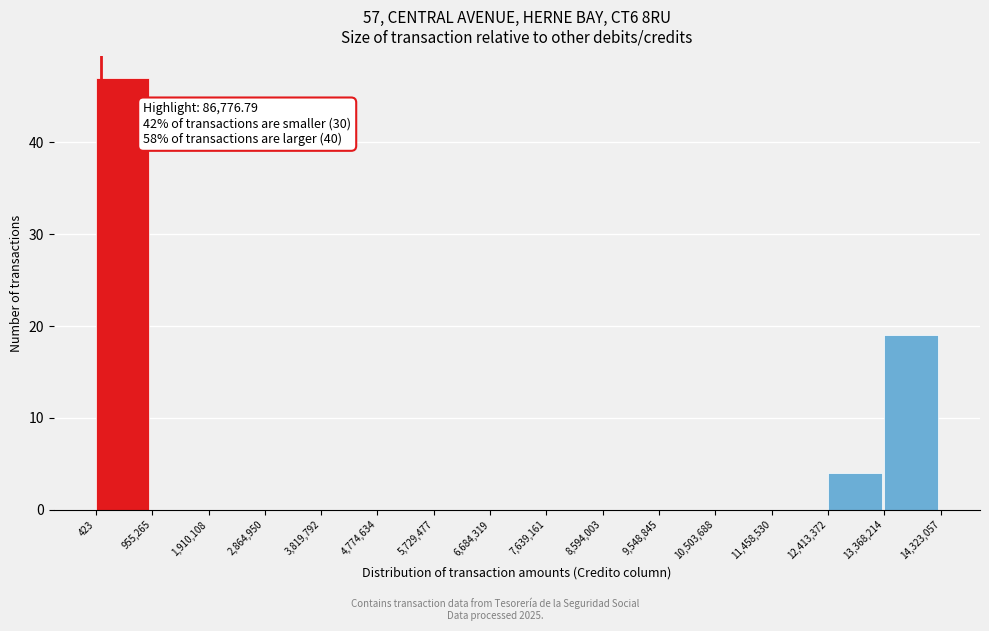

Which range on the x-axis has the tallest bar?

423 to 955,265